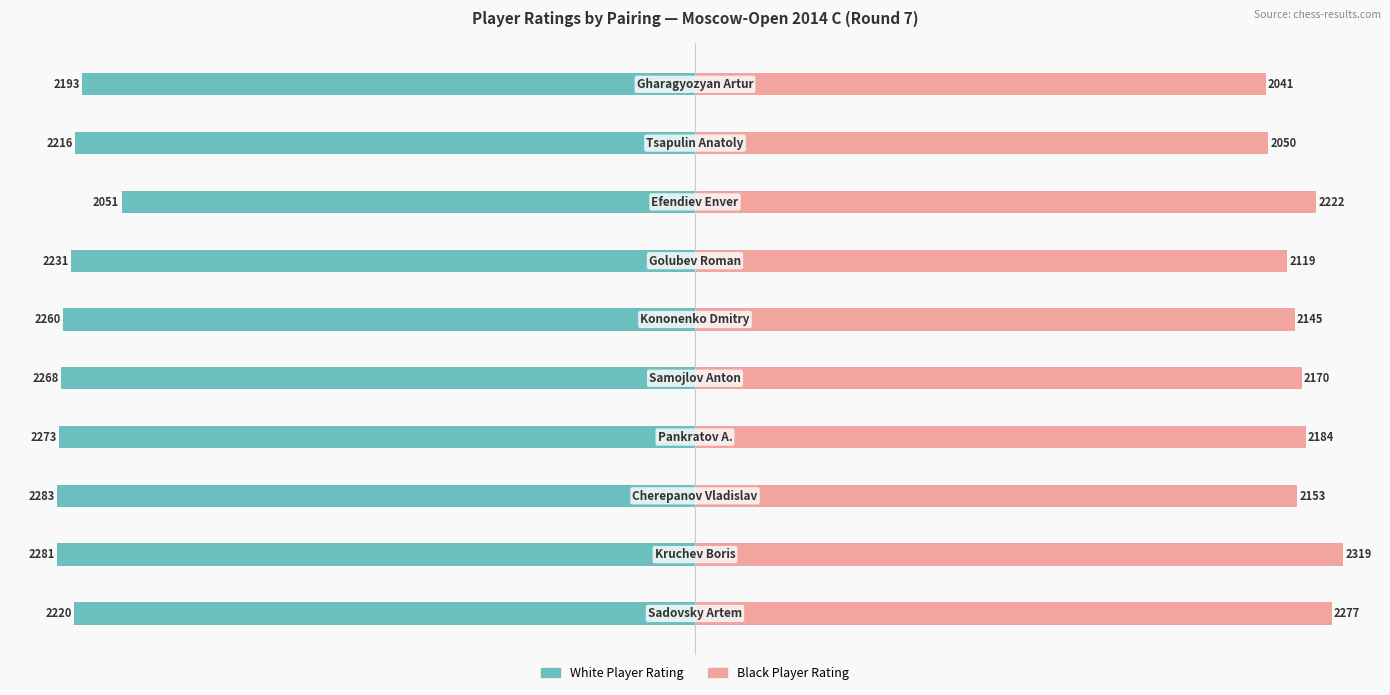

The Black Player Rating series shows 1032 at 9. True or false?

False